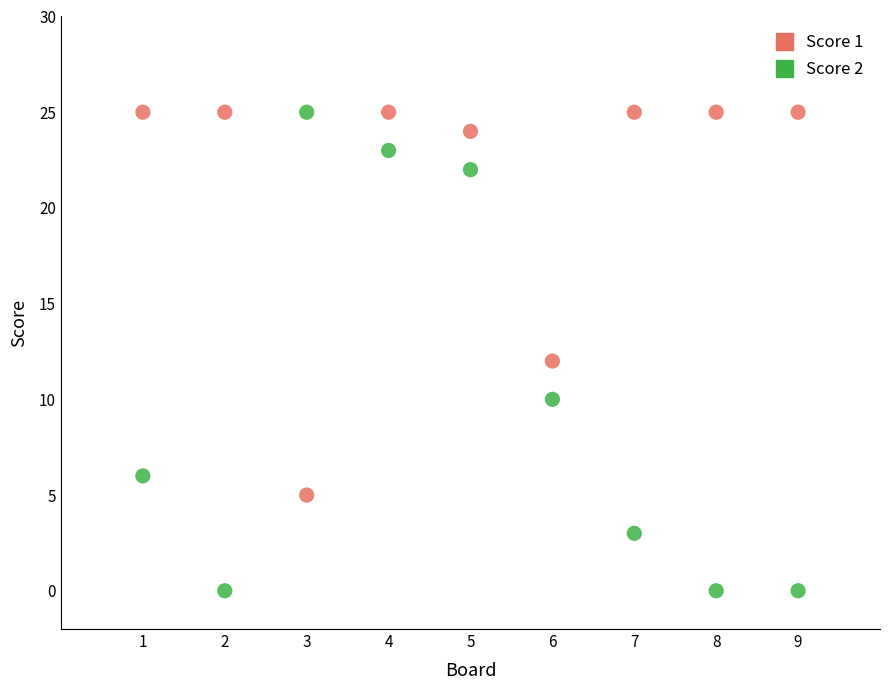

Which series reaches the minimum Y coordinate?

Score 2